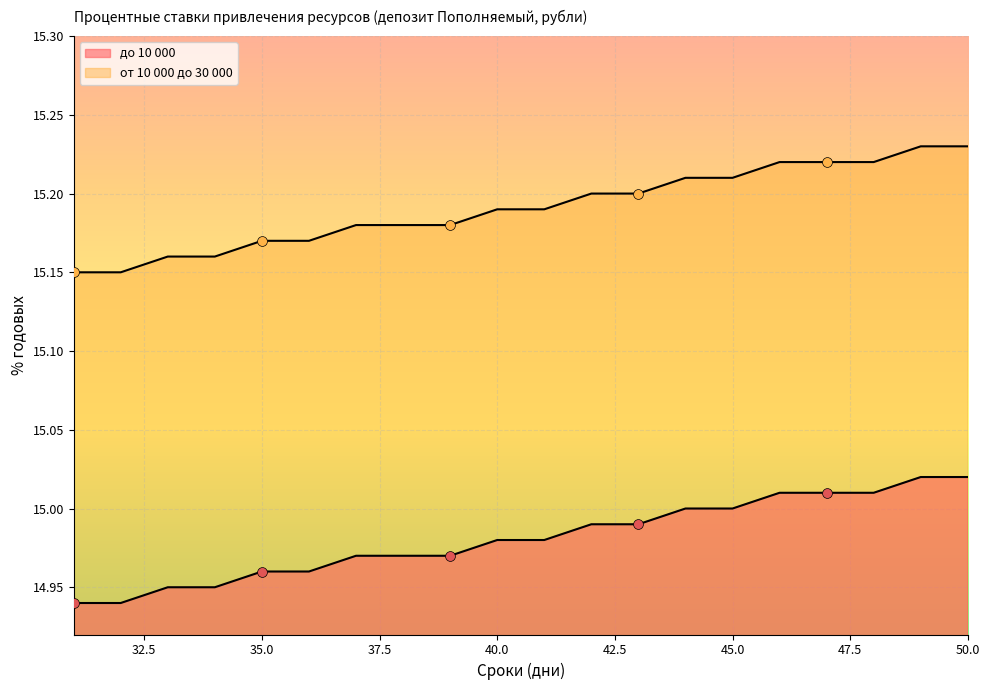

What are all the series names shown in the legend?

до 10 000, от 10 000 до 30 000